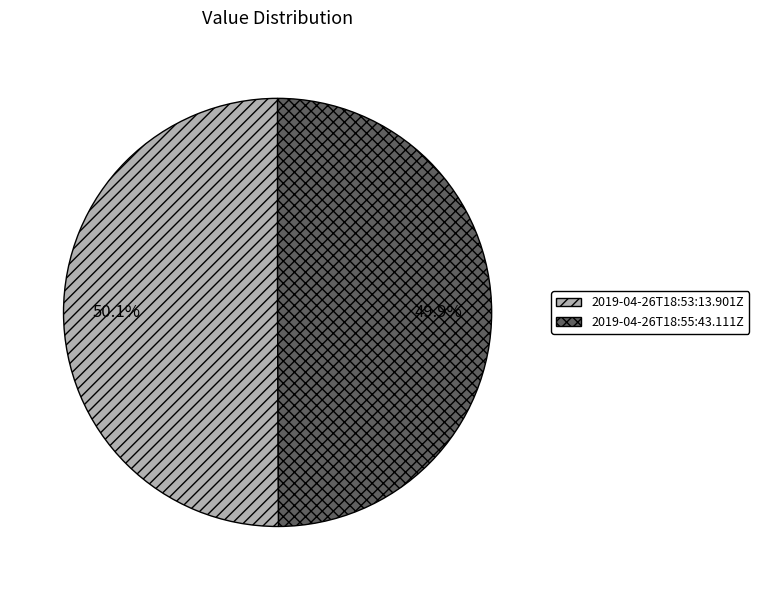

Approximately how many times larger is the value at 2019-04-26T18:53:13.901Z compared to 2019-04-26T18:55:43.111Z?

1.0